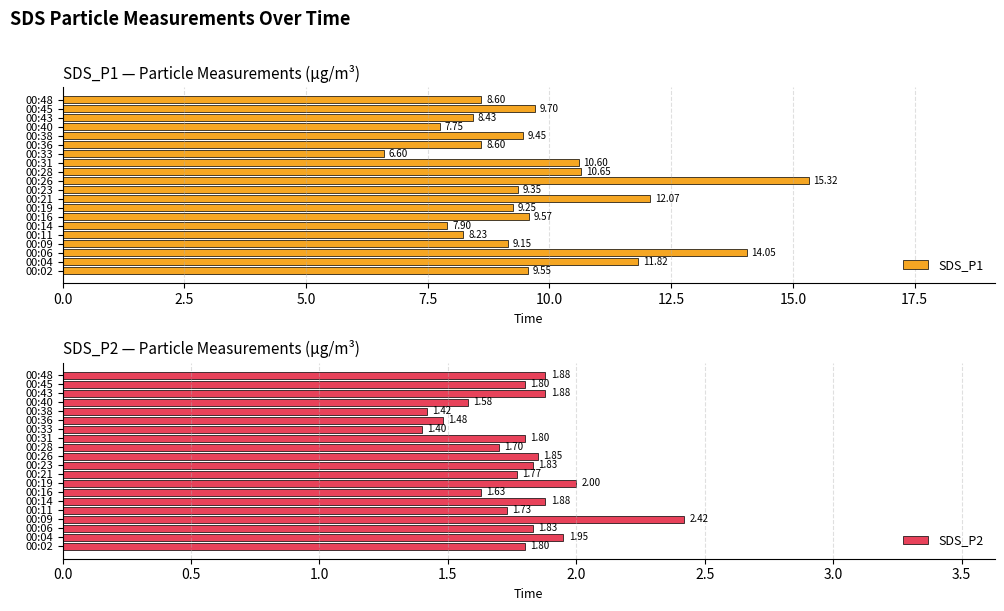

What is the difference between the maximum and minimum values in the SDS_P1 series?

8.7